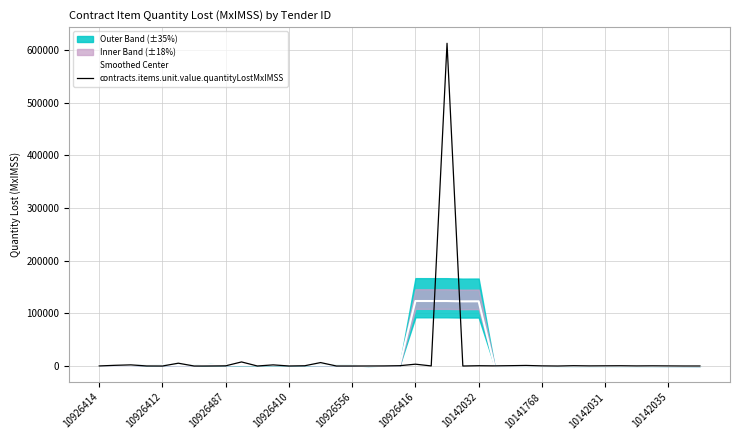

Is it true that Smoothed Center equals 122924.2 at 10142032?

True